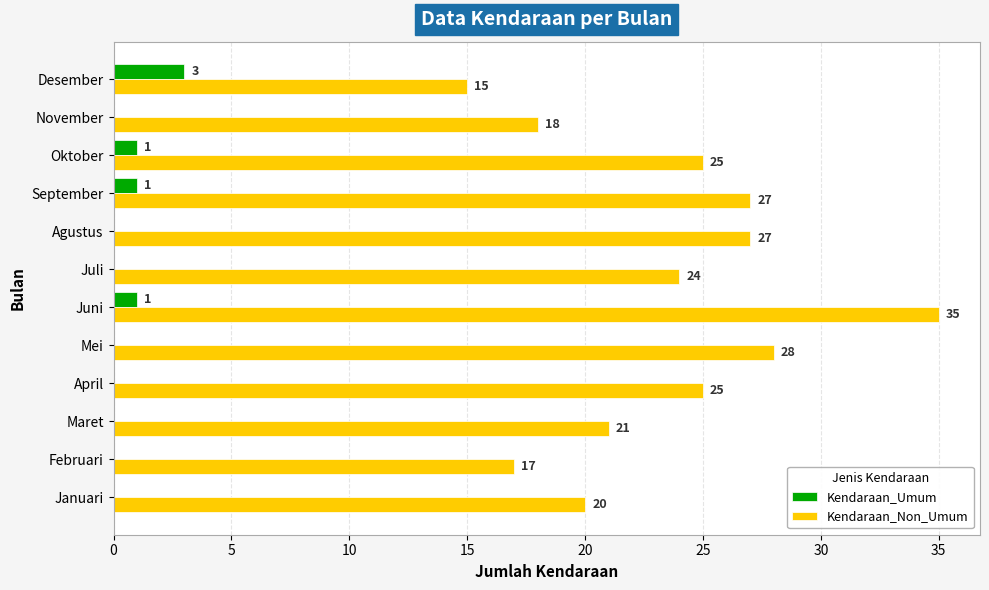

True or false: Kendaraan_Non_Umum has a value of 20 at Januari.

True